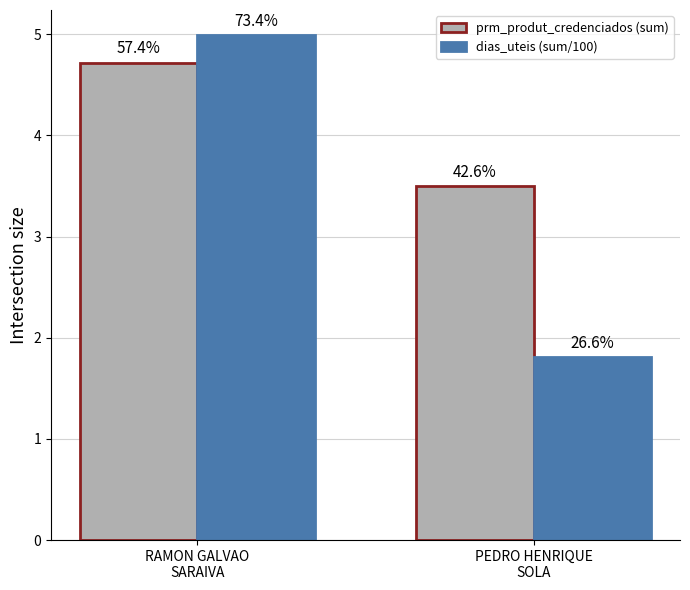

Rank the series at PEDRO HENRIQUE
SOLA from lowest to highest value.

dias_uteis (sum/100), prm_produt_credenciados (sum)